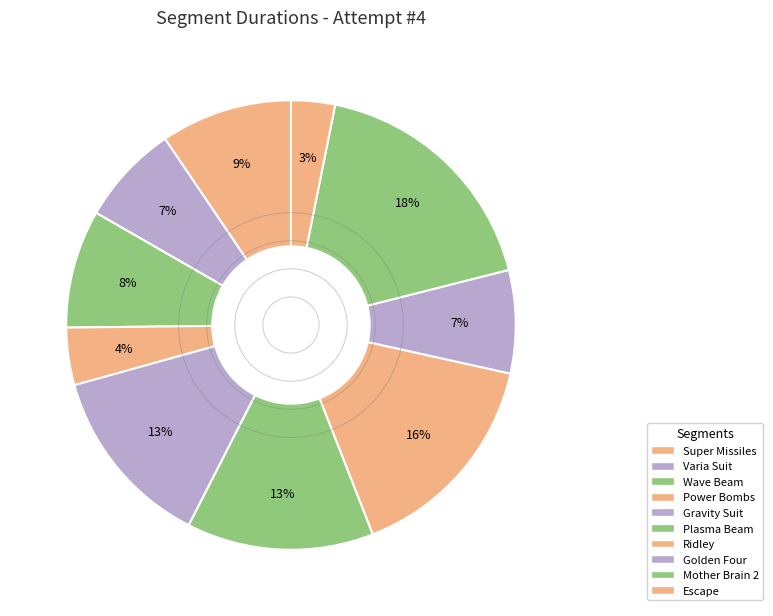

Is there any slice that represents more than half of the pie?

No